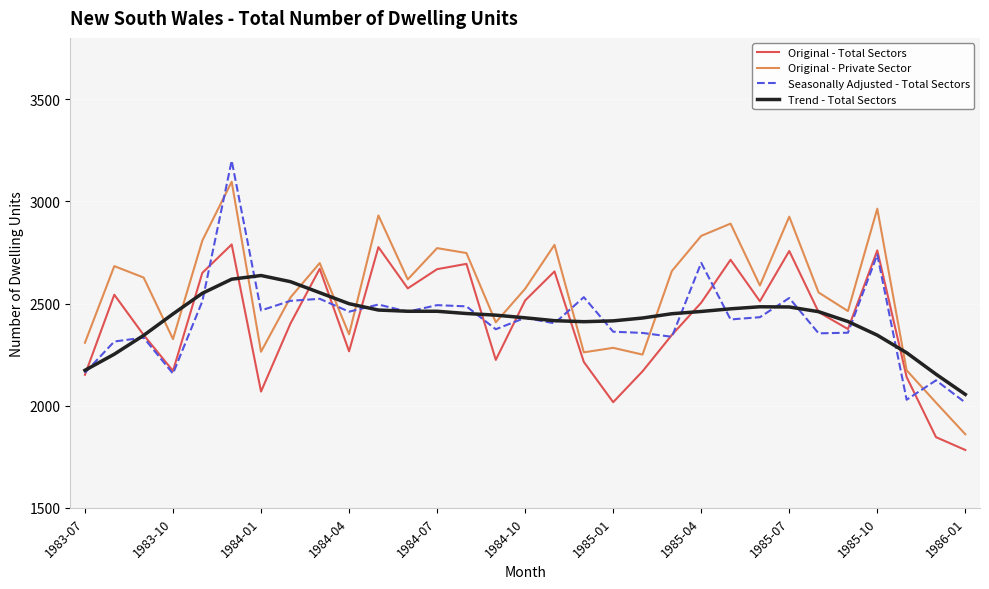

What is the greatest value displayed?

3199